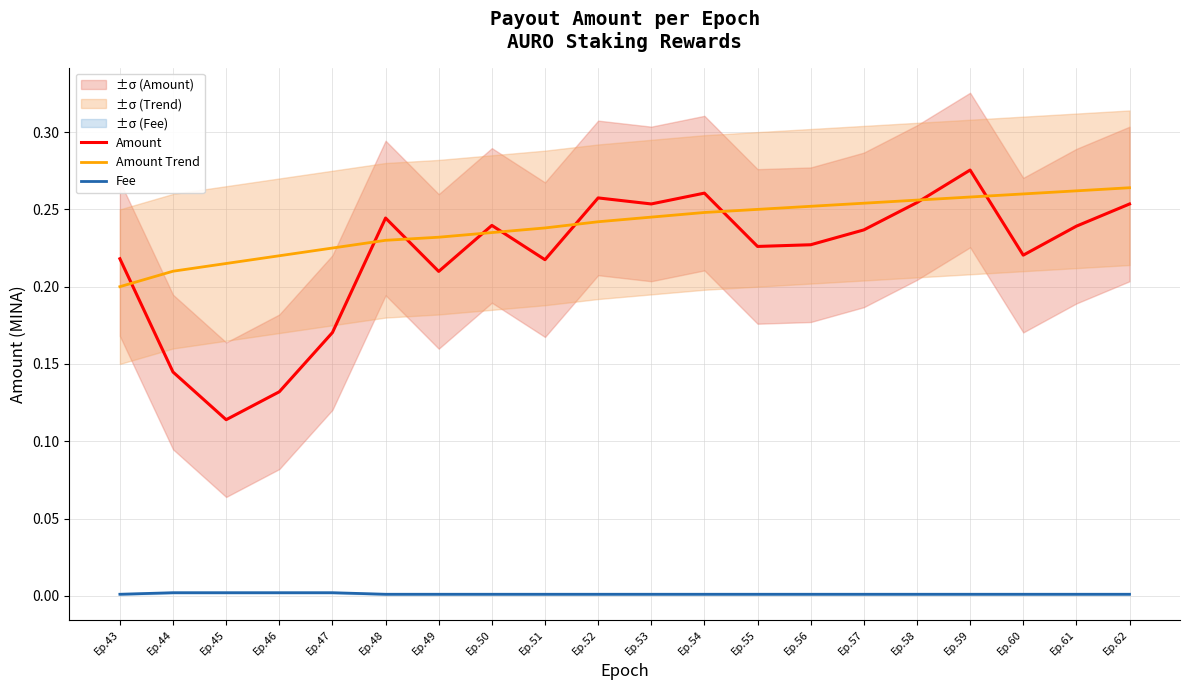

What is the difference between the maximum and minimum values in the Amount Trend series?

0.1